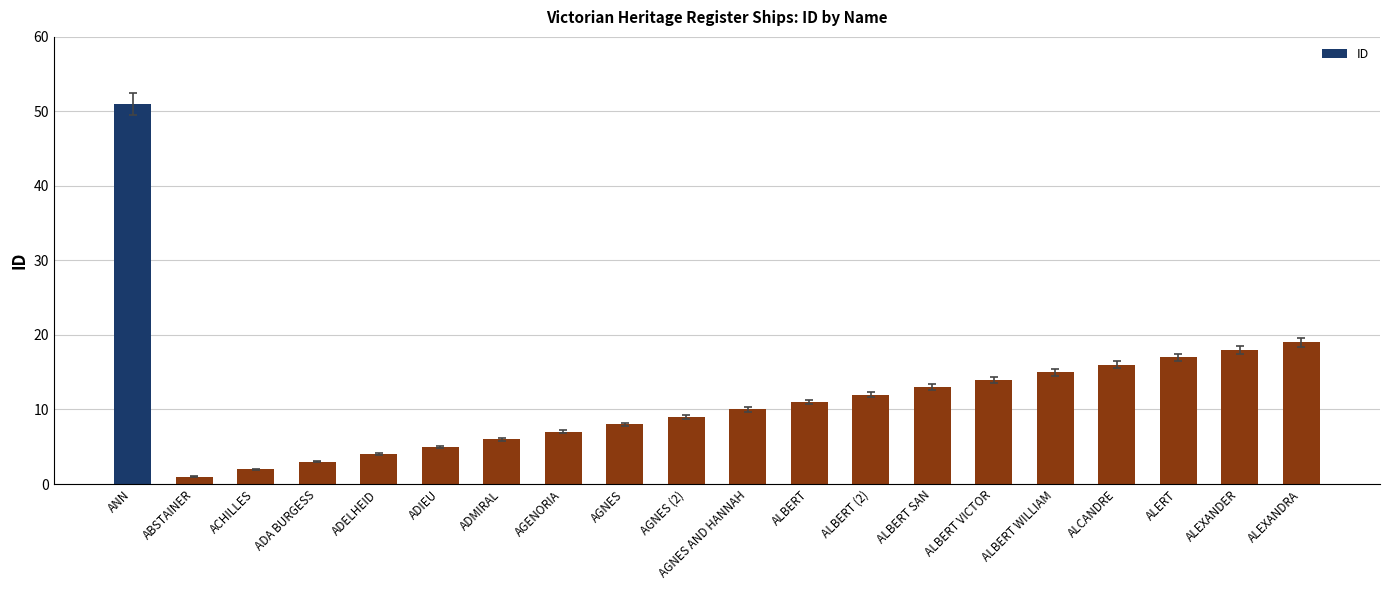

The value at ADA BURGESS is 5. True or false?

False